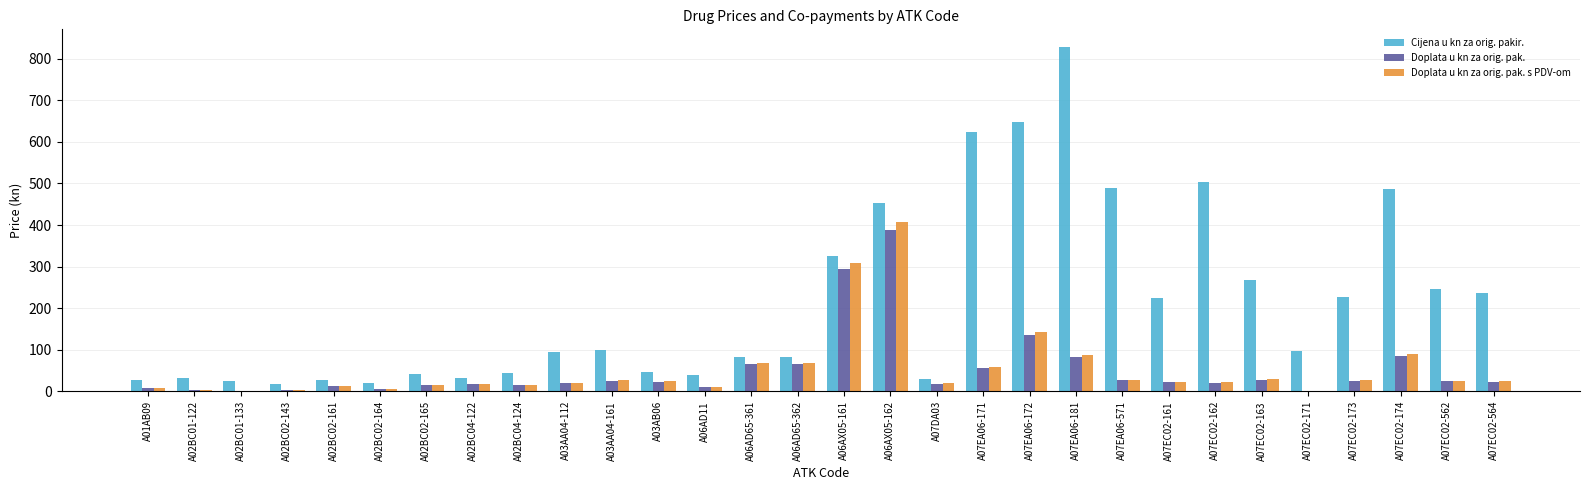

Where is Doplata u kn za orig. pak. nearest to the value 194?

A07EA06-172